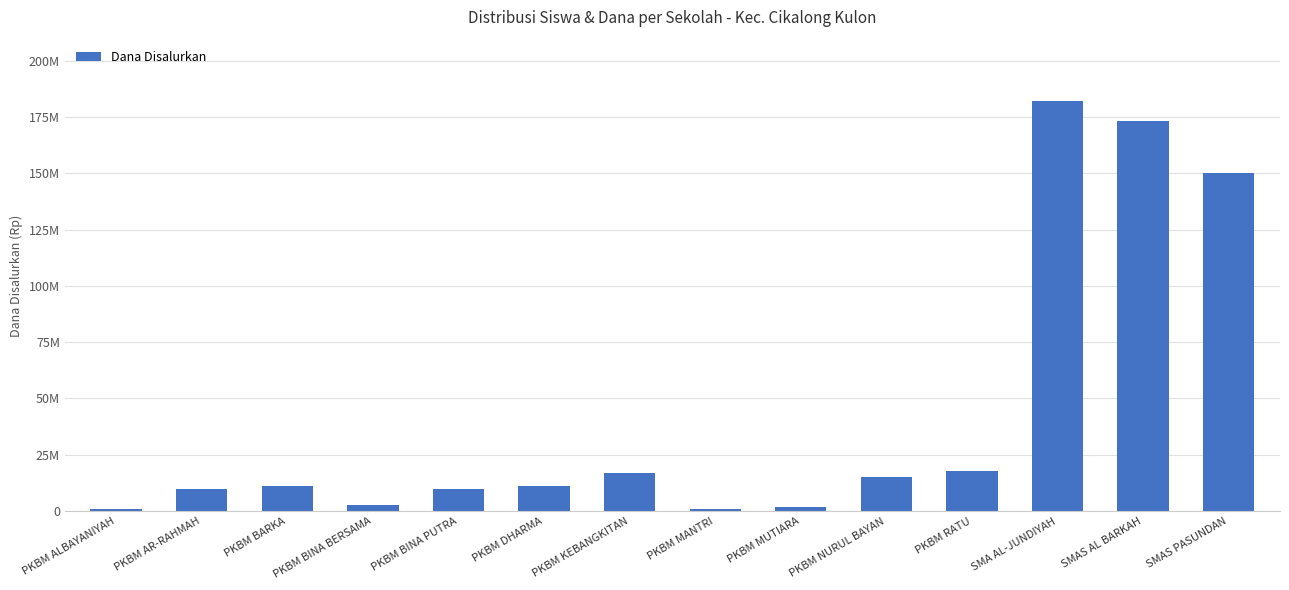

What is the difference between the values at PKBM BINA BERSAMA and SMAS PASUNDAN?

147500000